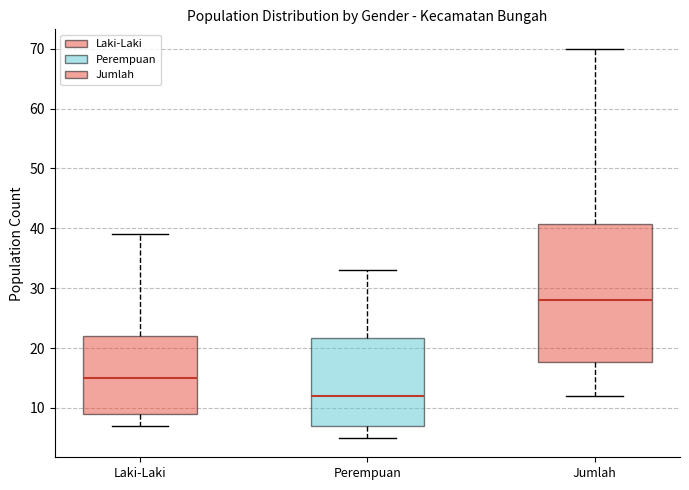

Reading left to right, read every box against the y-axis: the position of its median line, the range the box covers, and the ends of its whiskers. The values are not printed on the chart, so give them approximately, as read against the axis.

Laki-Laki: median 15, box 9 to 22, whiskers 7 to 39
Perempuan: median 12, box 7 to 22, whiskers 5 to 33
Jumlah: median 28, box 18 to 41, whiskers 12 to 70